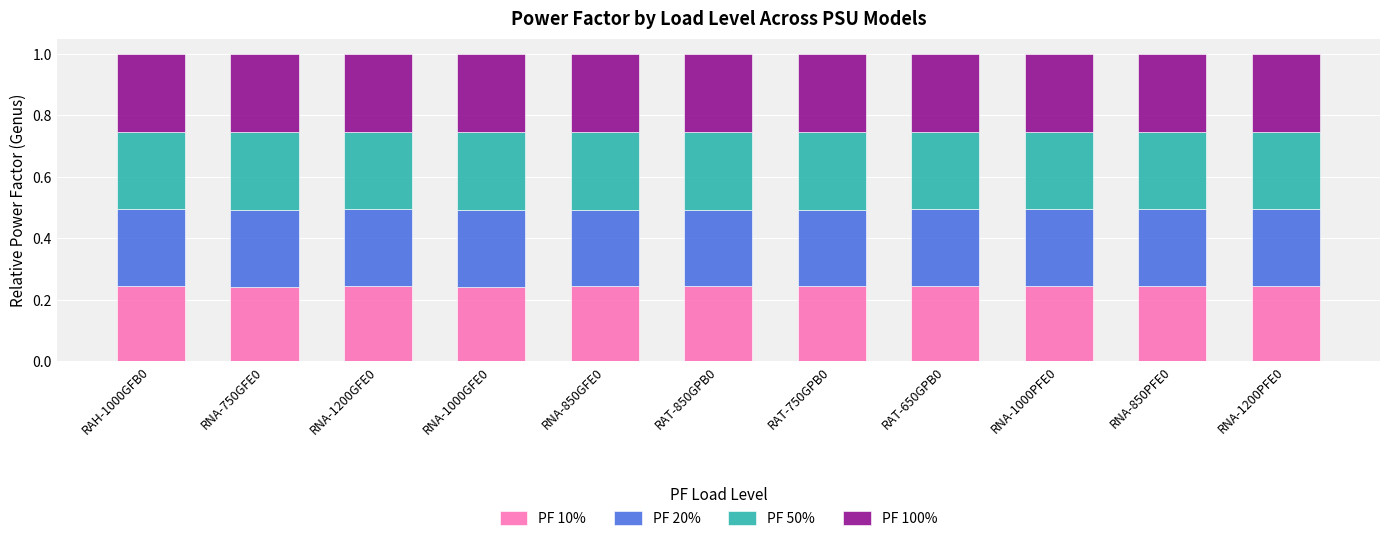

What is the sum of the PF 10% values at RNA-750GFE0 and RNA-1200PFE0?

0.5